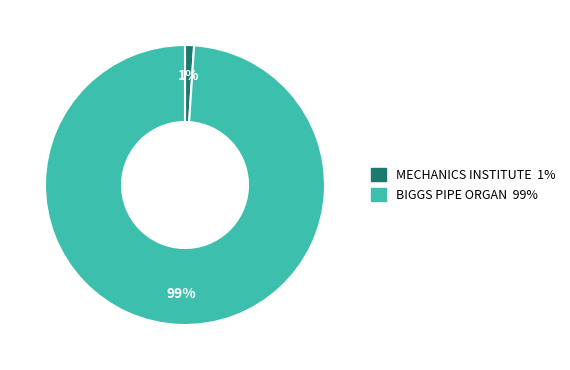

Is the sum of BIGGS PIPE ORGAN and MECHANICS INSTITUTE greater than half?

Yes